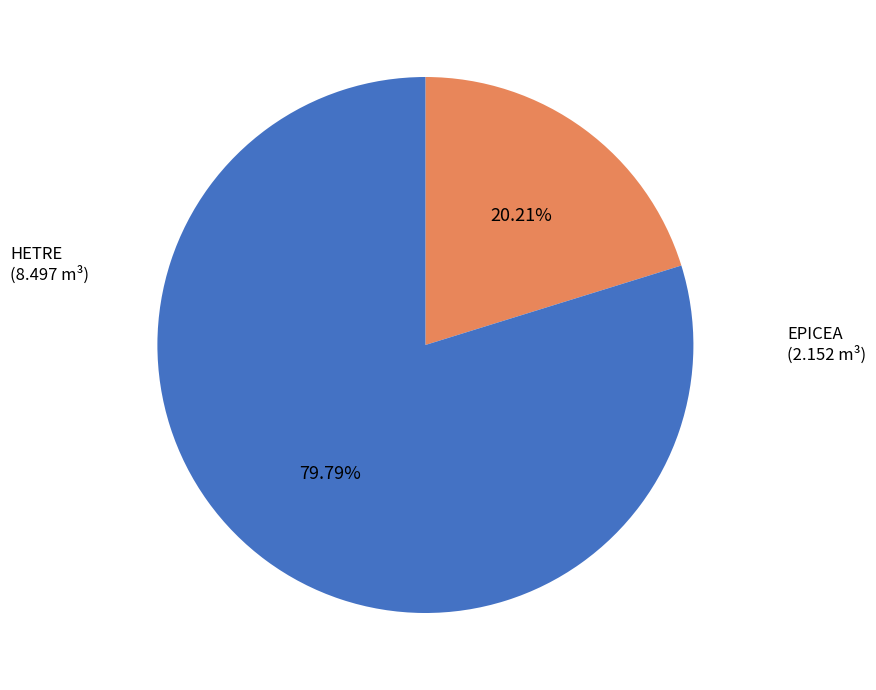

Is there a majority slice in this chart?

Yes